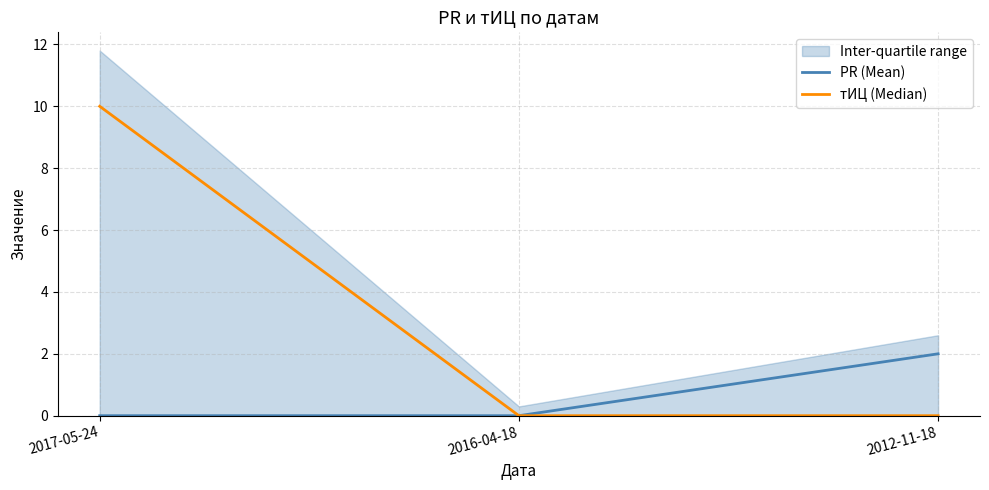

What are all the series names shown in the legend?

PR (Mean), тИЦ (Median)